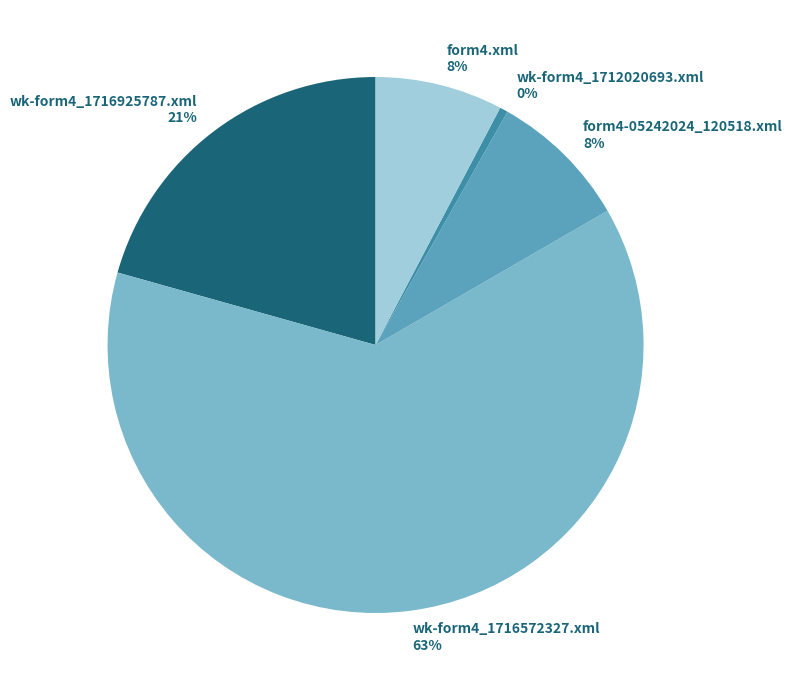

What percentage is the wk-form4_1716925787.xml slice, to the nearest percent?

21%